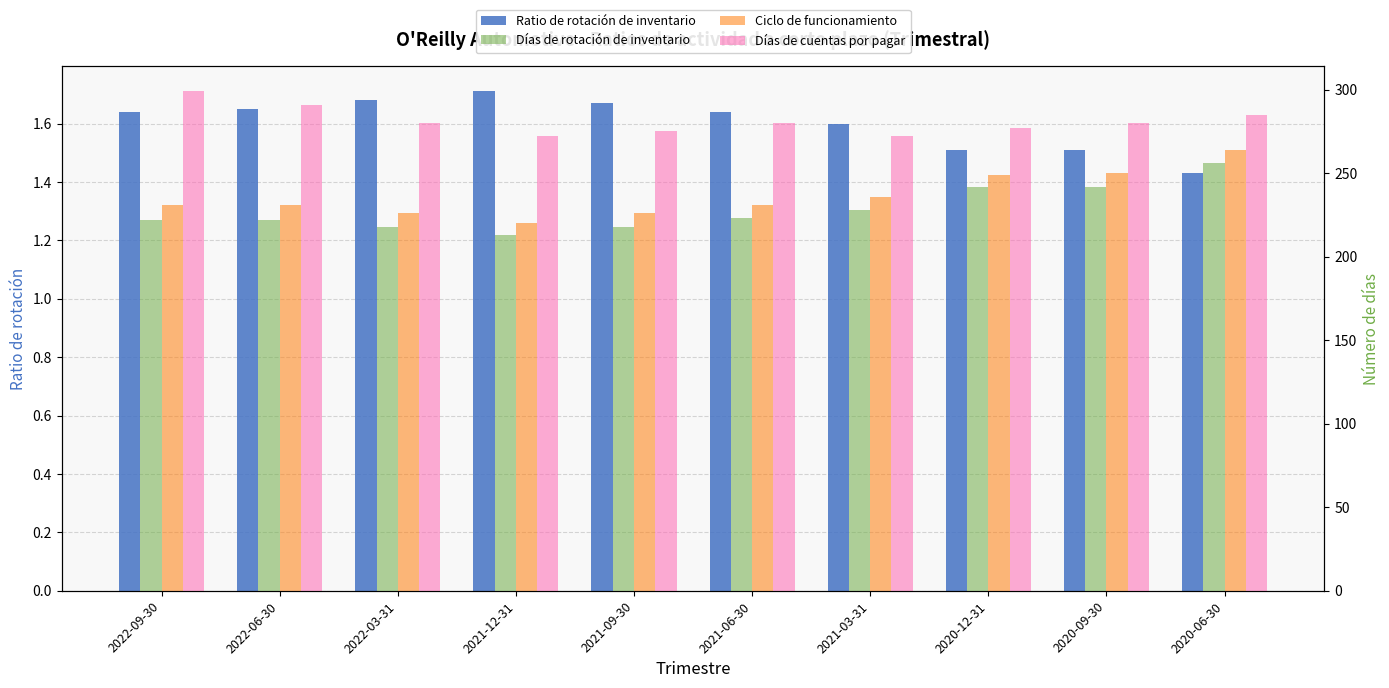

What is the maximum value for Días de rotación de inventario?

256.0